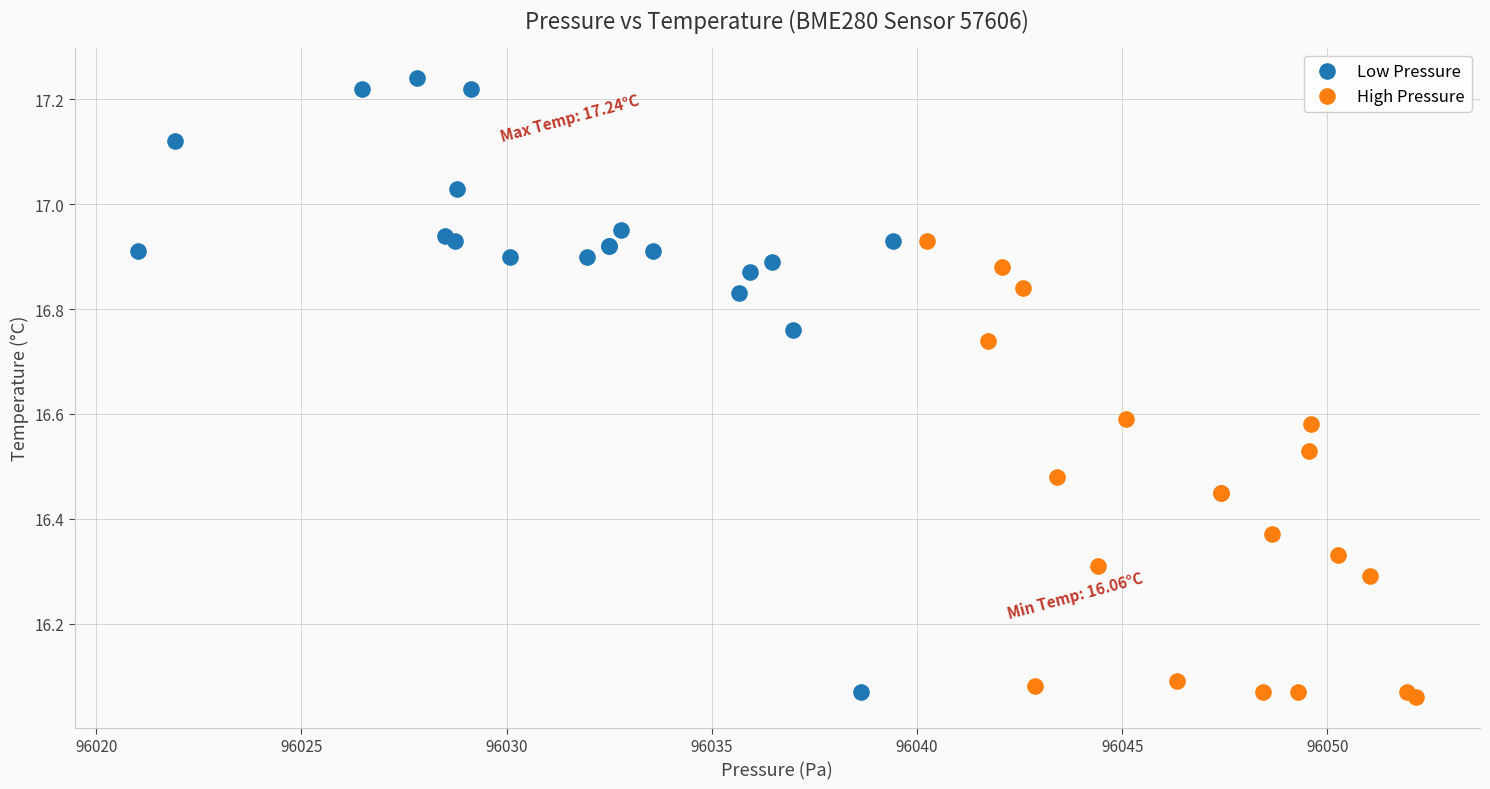

Which series has the largest Y range (max minus min)?

Low Pressure